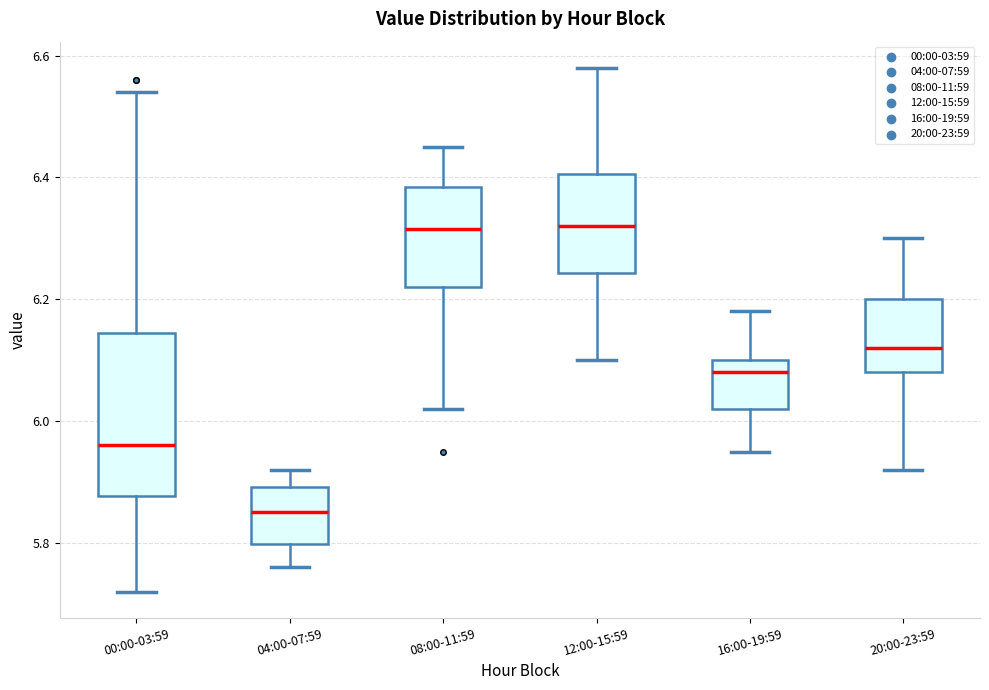

Reading left to right, read every box against the y-axis: the position of its median line, the range the box covers, and the ends of its whiskers. The values are not printed on the chart, so give them approximately, as read against the axis.

00:00-03:59: median 5.96, box 5.88 to 6.14, whiskers 5.72 to 6.54
04:00-07:59: median 5.86, box 5.80 to 5.90, whiskers 5.76 to 5.92
08:00-11:59: median 6.32, box 6.22 to 6.38, whiskers 6.02 to 6.46
12:00-15:59: median 6.32, box 6.24 to 6.40, whiskers 6.10 to 6.58
16:00-19:59: median 6.08, box 6.02 to 6.10, whiskers 5.96 to 6.18
20:00-23:59: median 6.12, box 6.08 to 6.20, whiskers 5.92 to 6.30